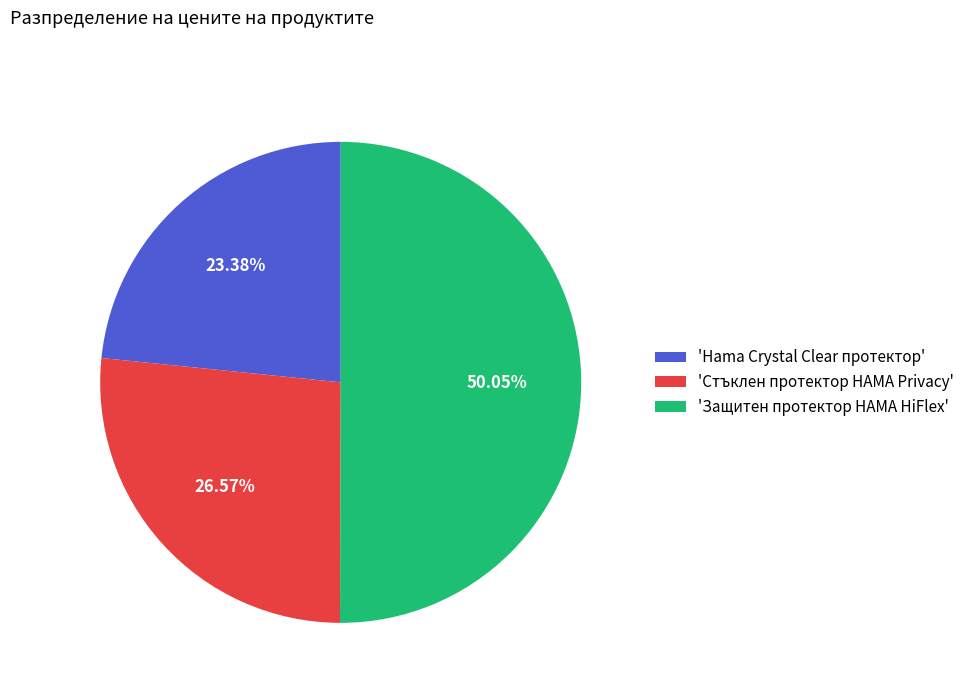

Does 'Стъклен протектор HAMA Privacy' represent more than half of the total?

No